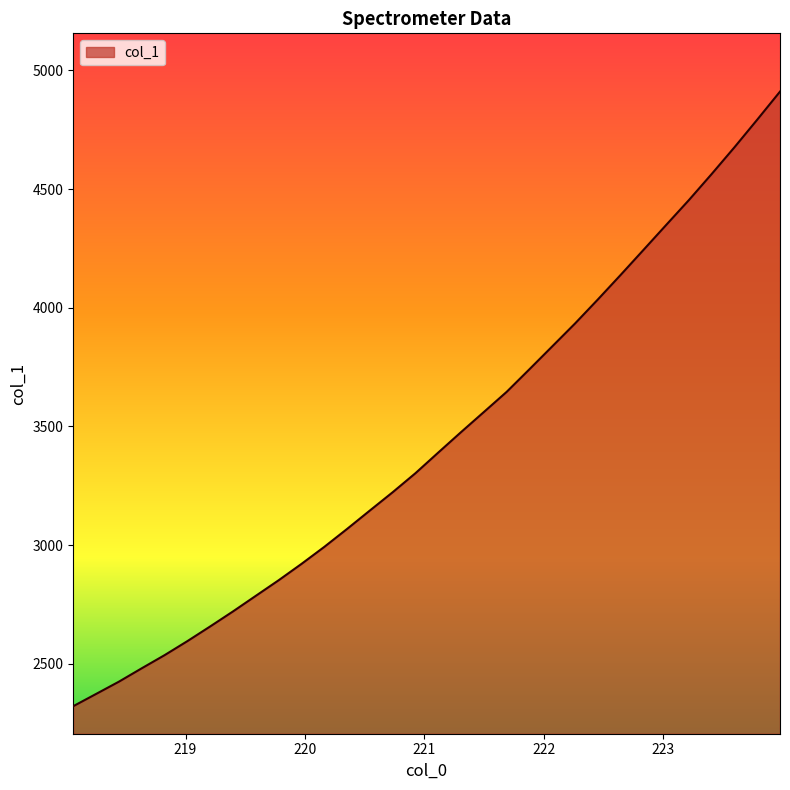

Reading left to right, extract all data points from this chart.

2321.0	2372.6	2424.3	2480.7	2536.0	2595.1	2657.0	2720.3	2786.0	2851.6	2920.4	2992.1	3067.7	3145.4	3222.4	3302.7	3389.6	3475.7	3560.4	3645.3	3740.6	3836.9	3933.3	4034.3	4137.8	4242.8	4348.4	4453.4	4563.3	4675.9	4792.2	4910.4